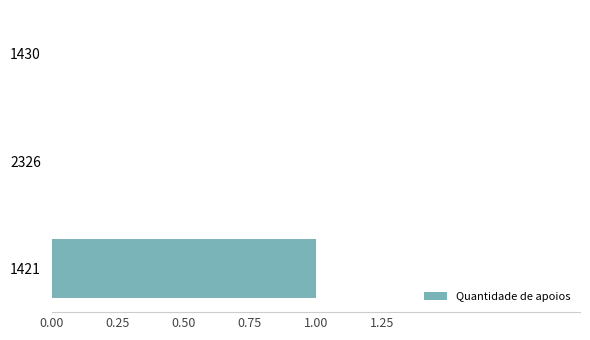

Between 1430 and 1421, which is larger?

1421